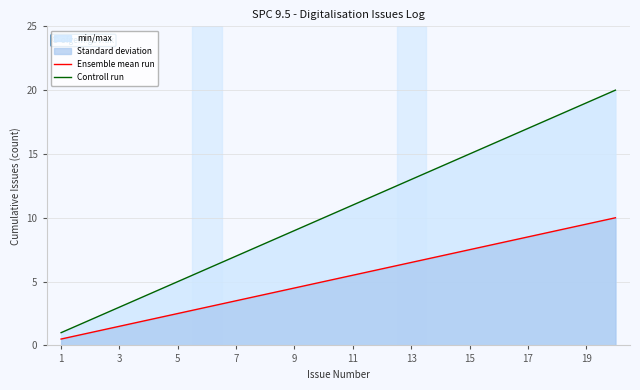

What is the total value across all series at 5?

7.5